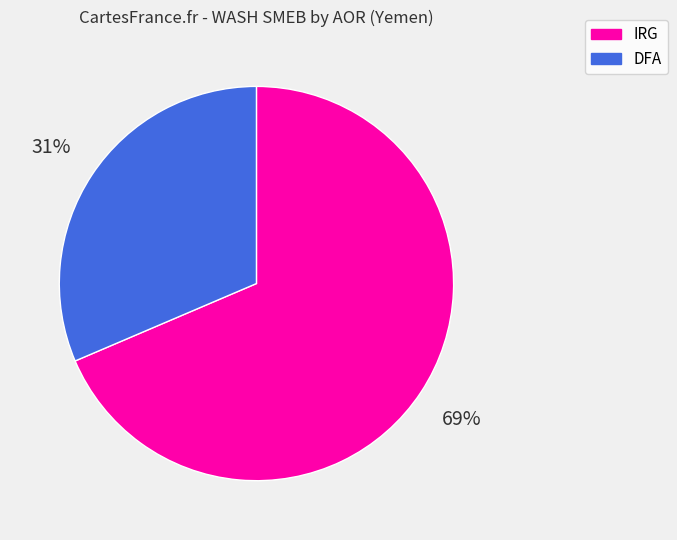

Count the number of slices in the pie.

2